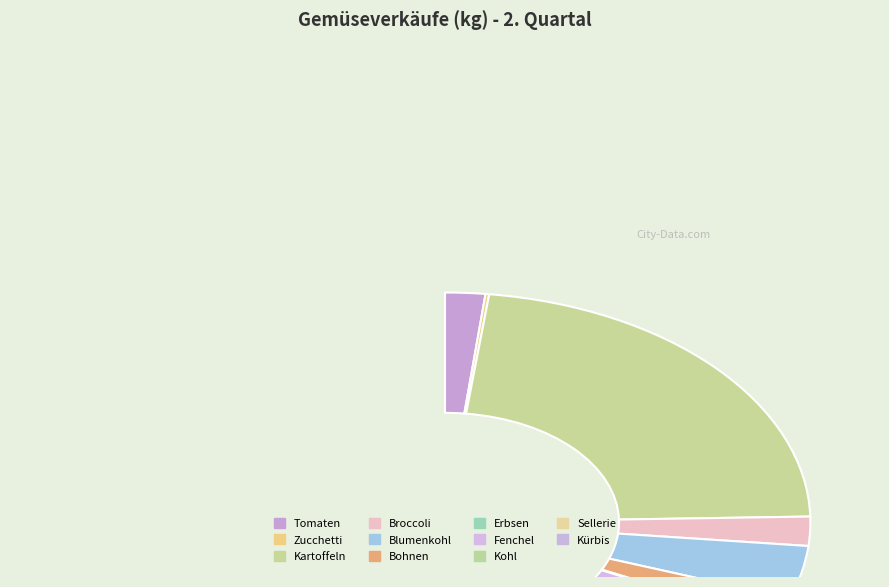

Is there a majority slice in this chart?

No